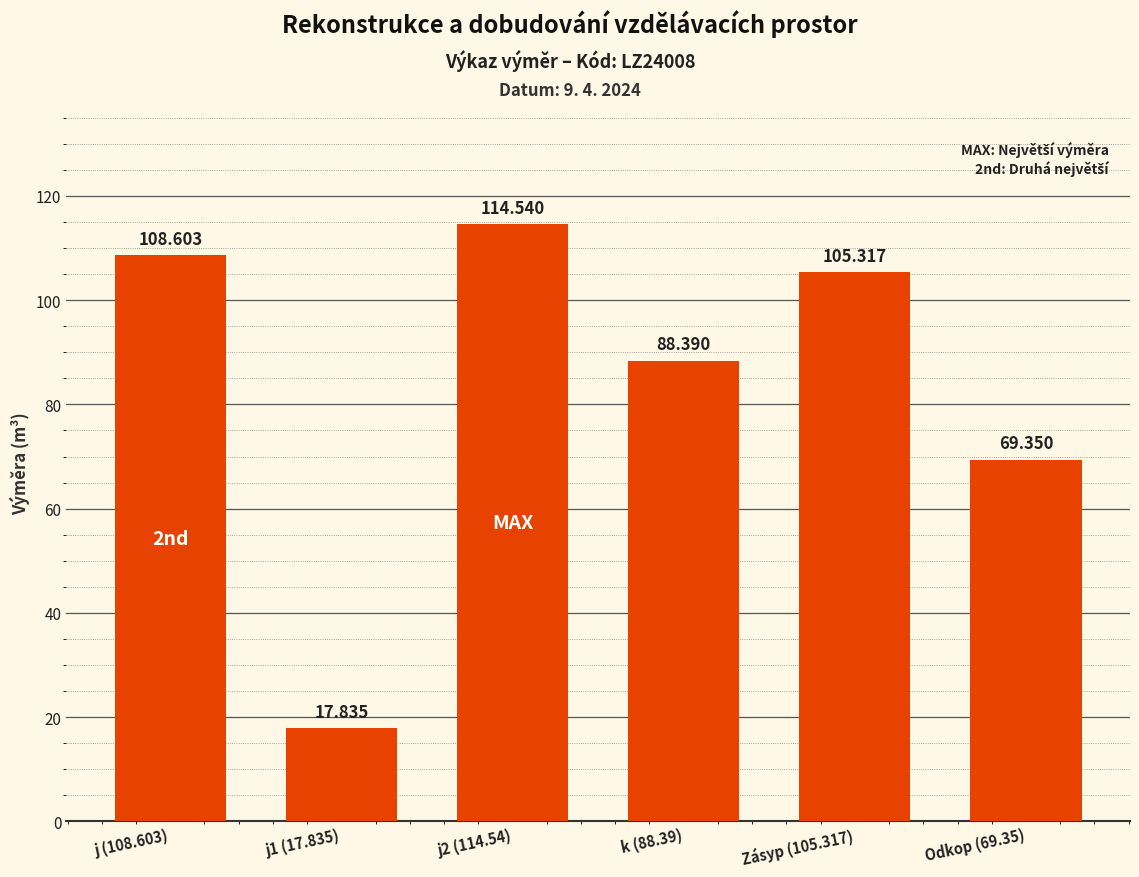

What is the difference between the maximum and minimum values?

96.7